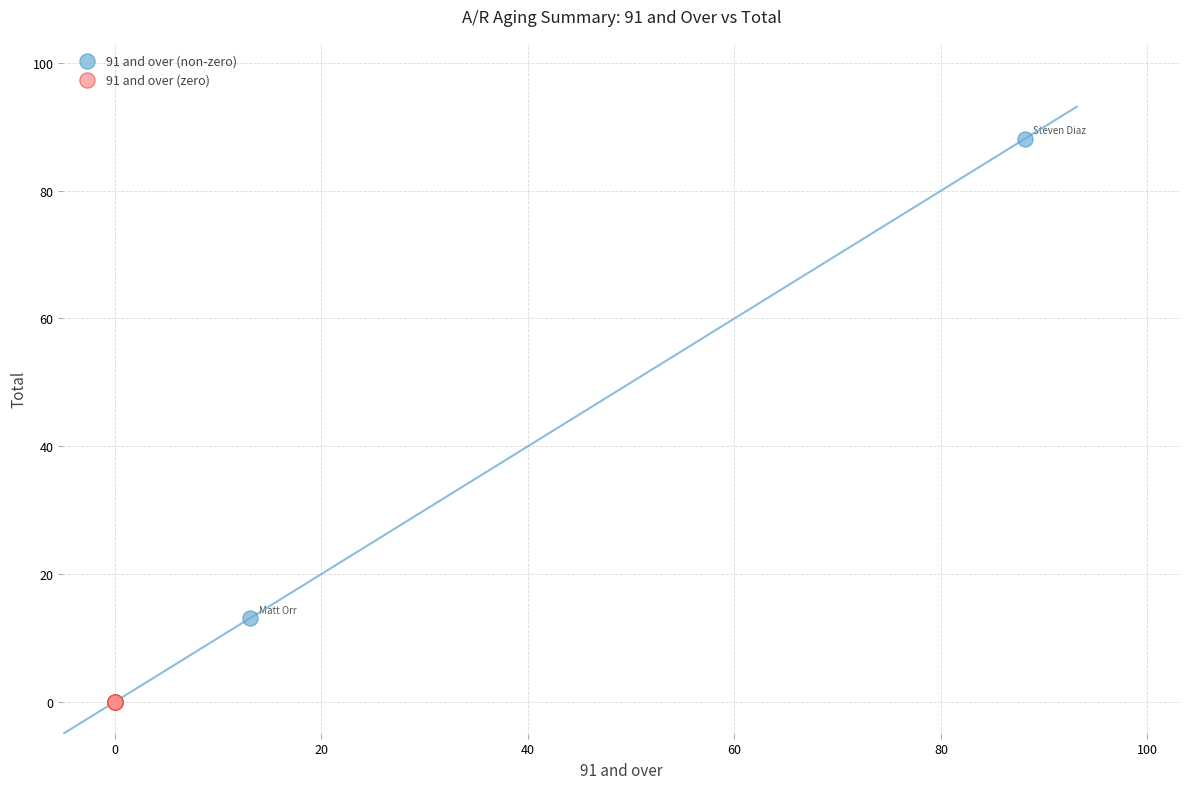

Which series contains the highest Y value?

91 and over (non-zero)